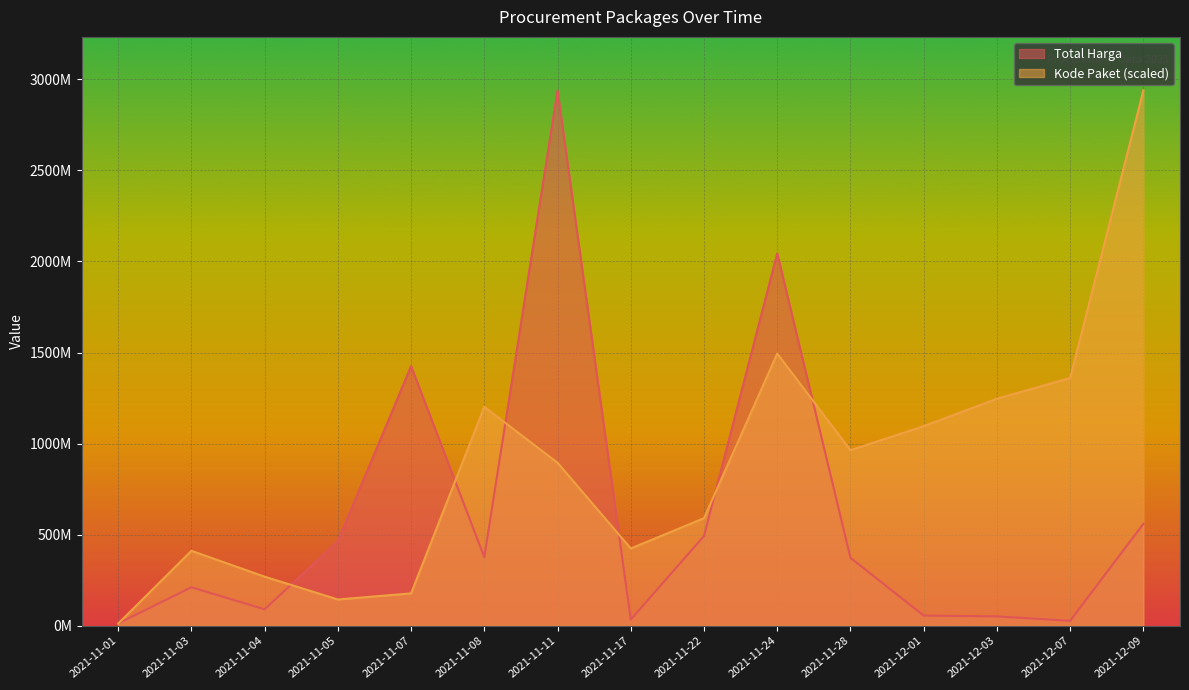

What is the maximum value shown in the chart?

2938963240.0